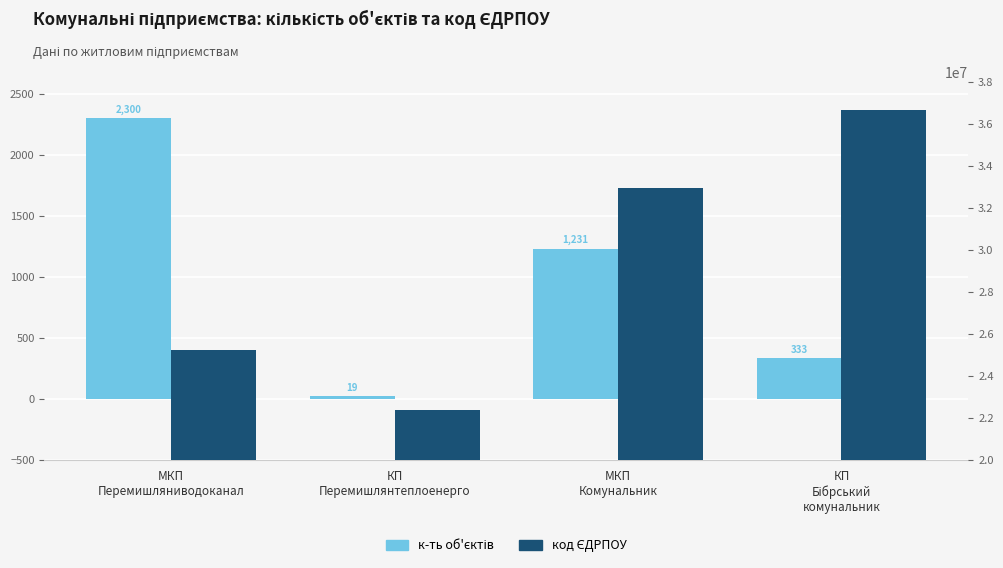

The value of код ЄДРПОУ at КП
Перемишлянтеплоенерго is 38706021. True or false?

False